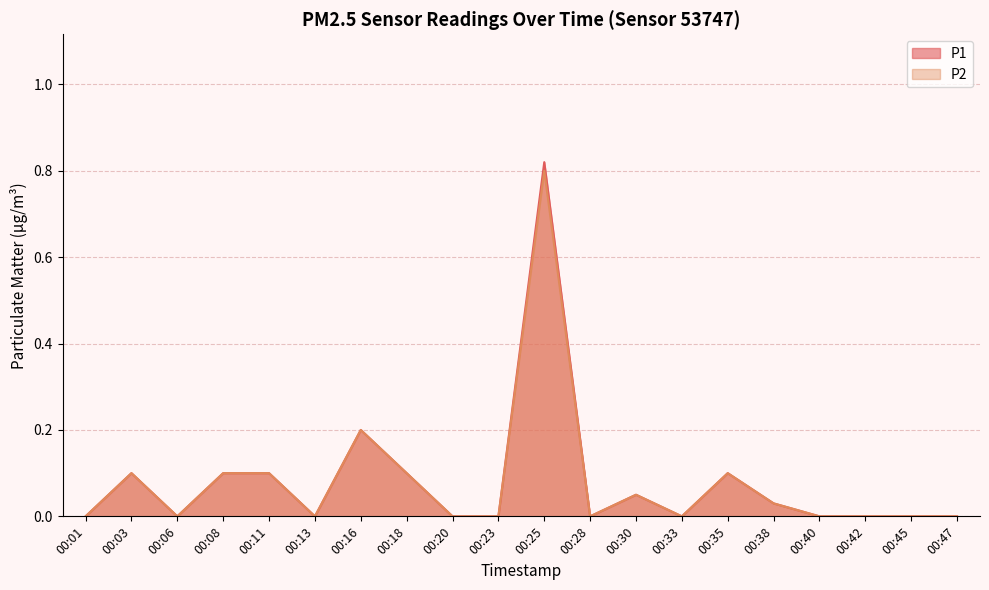

True or false: P1 and P2 intersect in this chart.

False